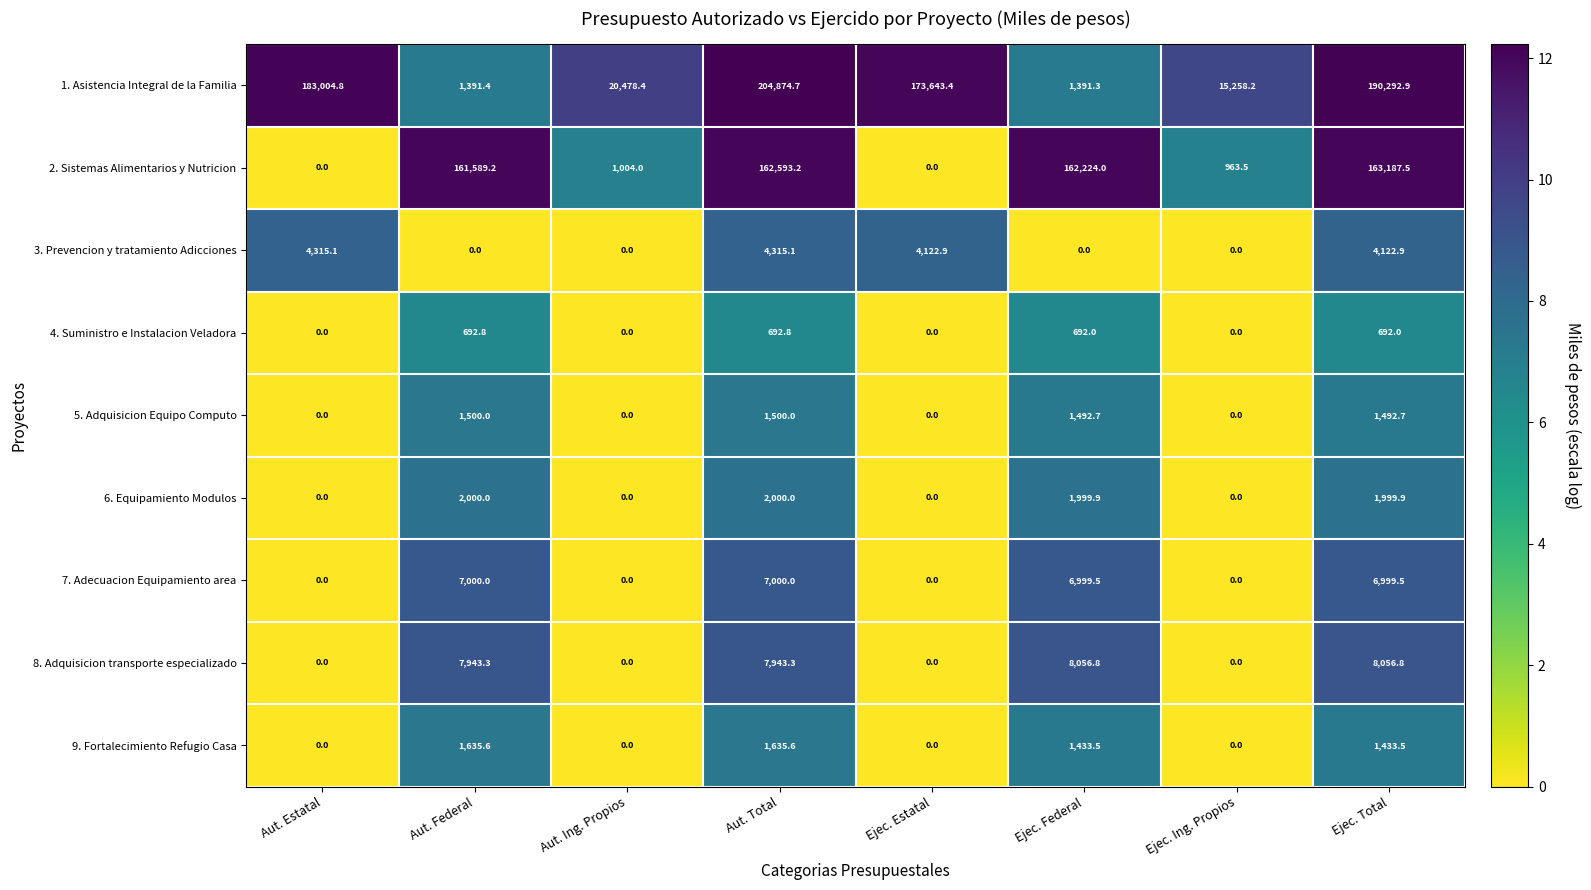

What is the spread (max minus min) of values at Aut. Total?

204181.9